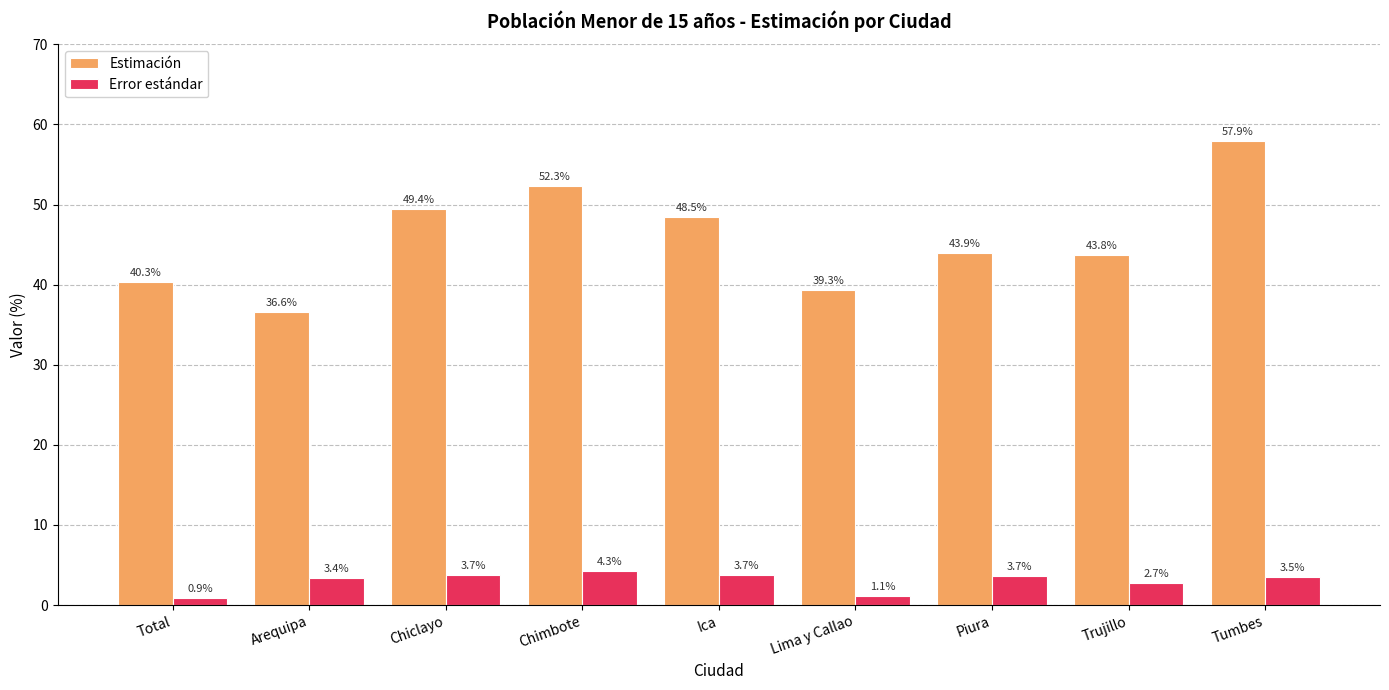

Which series has the largest total across all categories?

Estimación